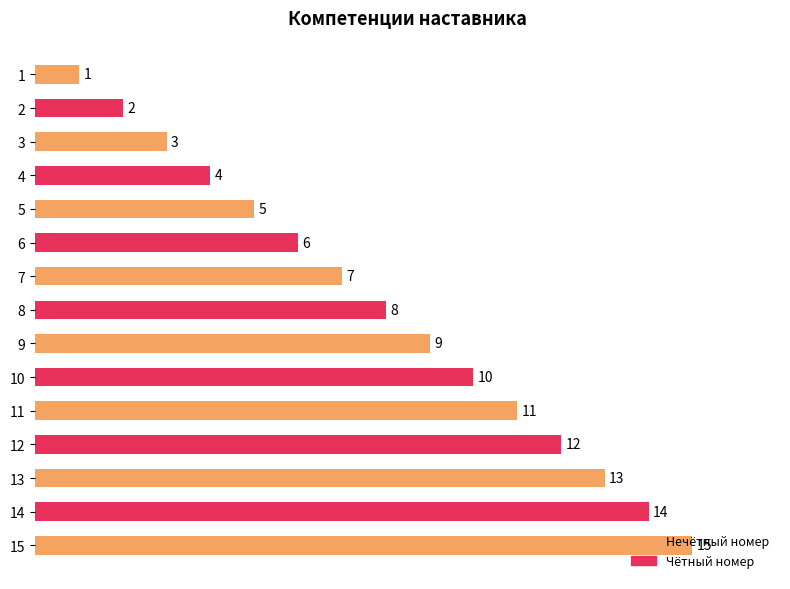

Rank the categories by value from highest to lowest.

15, 14, 13, 12, 11, 10, 9, 8, 7, 6, 5, 4, 3, 2, 1